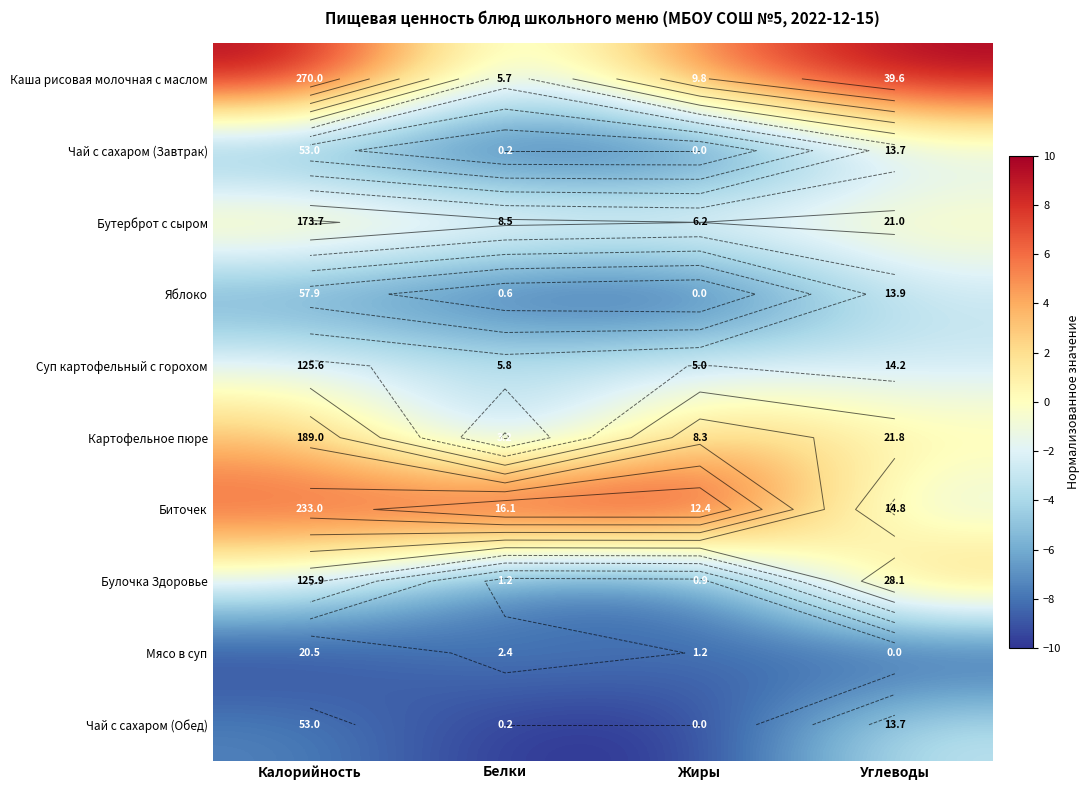

What is the approximate value of Чай с сахаром (Обед) at Калорийность?

-7.4